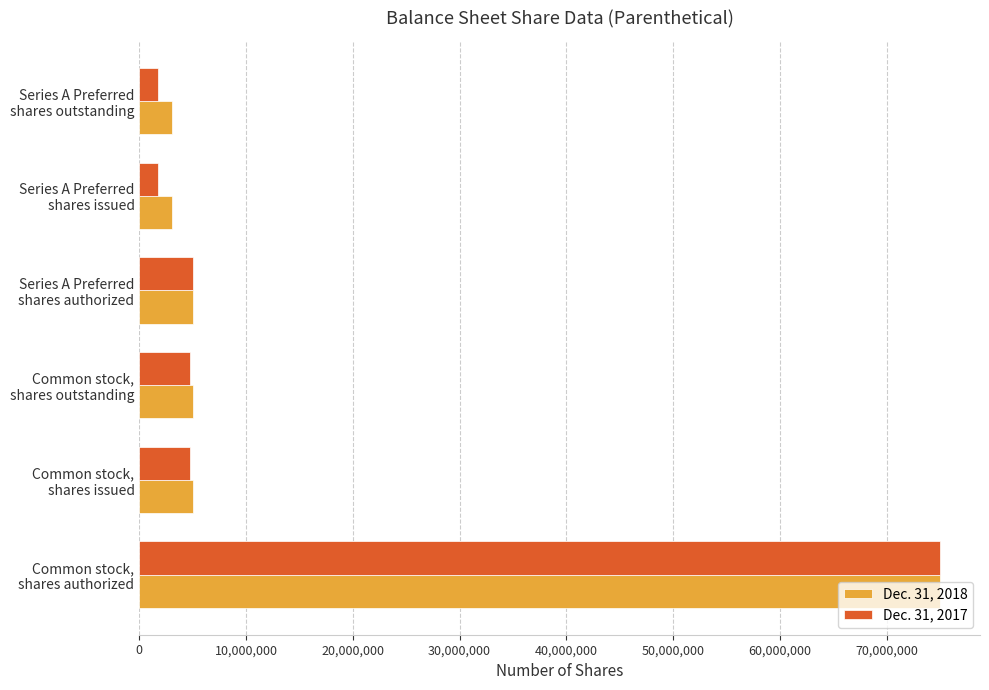

What is the difference between the maximum and second lowest values in the Dec. 31, 2017 series?

73274020